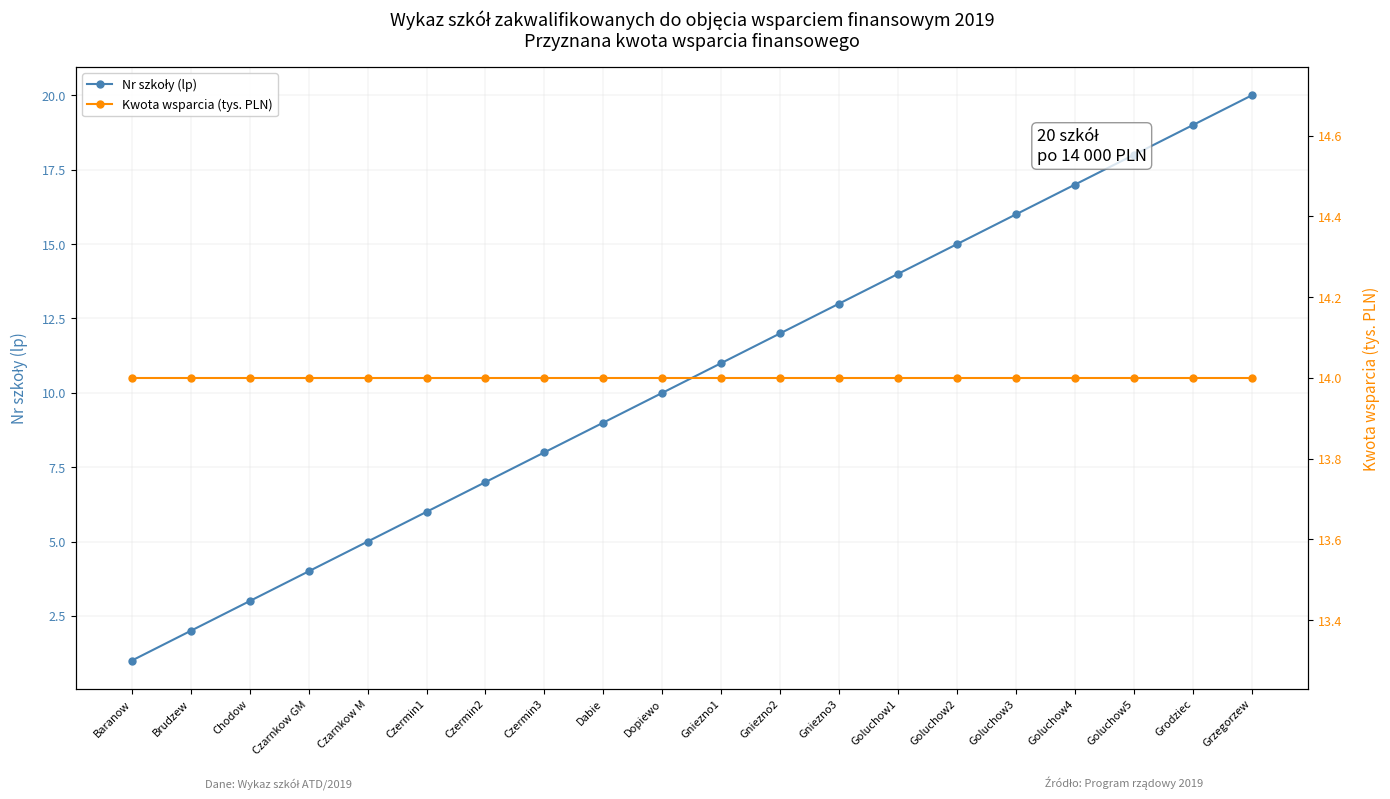

The Kwota wsparcia (tys. PLN) series shows 14 at Chodow. True or false?

True